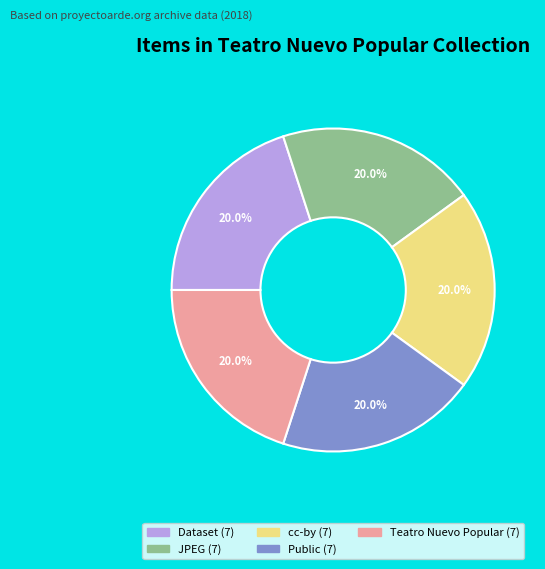

Is there any slice that represents more than half of the pie?

No